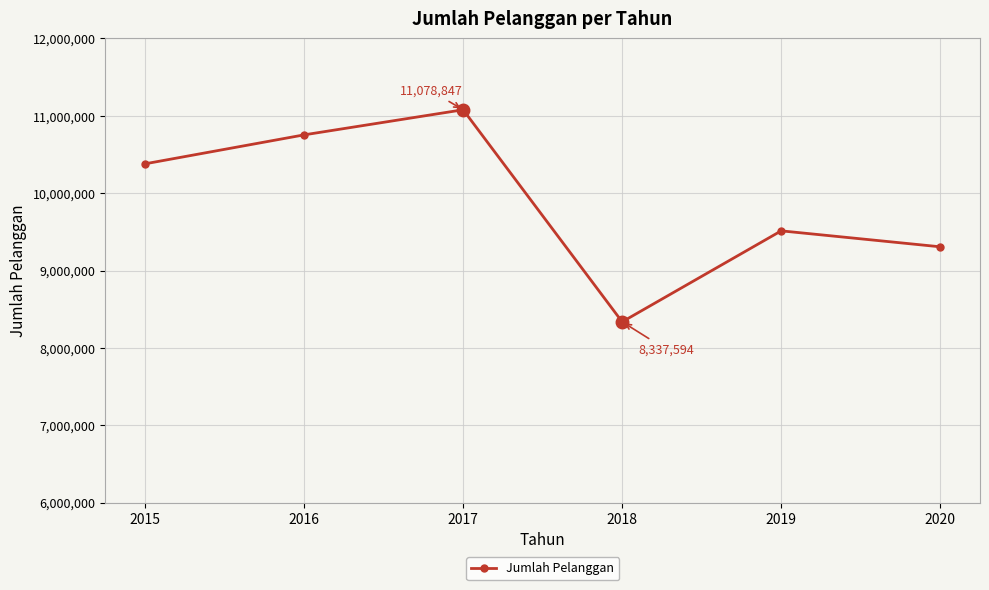

How many interior local peaks (higher than both neighbors) does the data have?

2